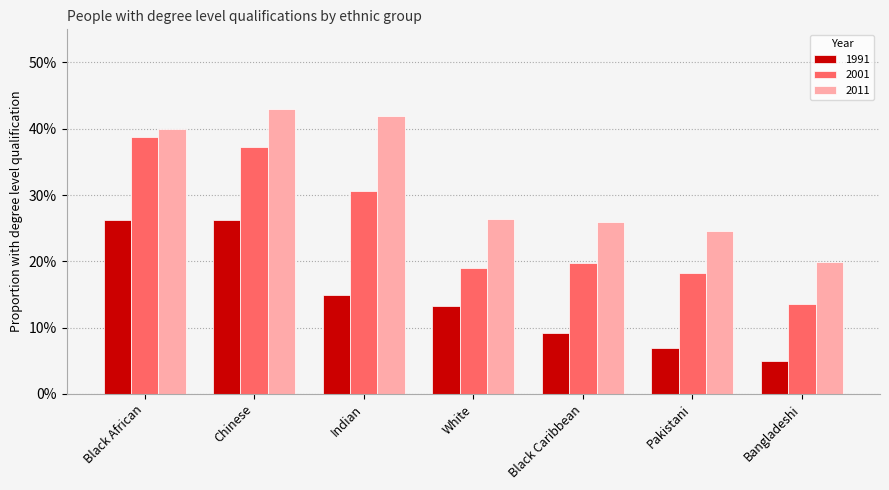

Rank the series by their maximum value, from lowest to highest.

1991, 2001, 2011